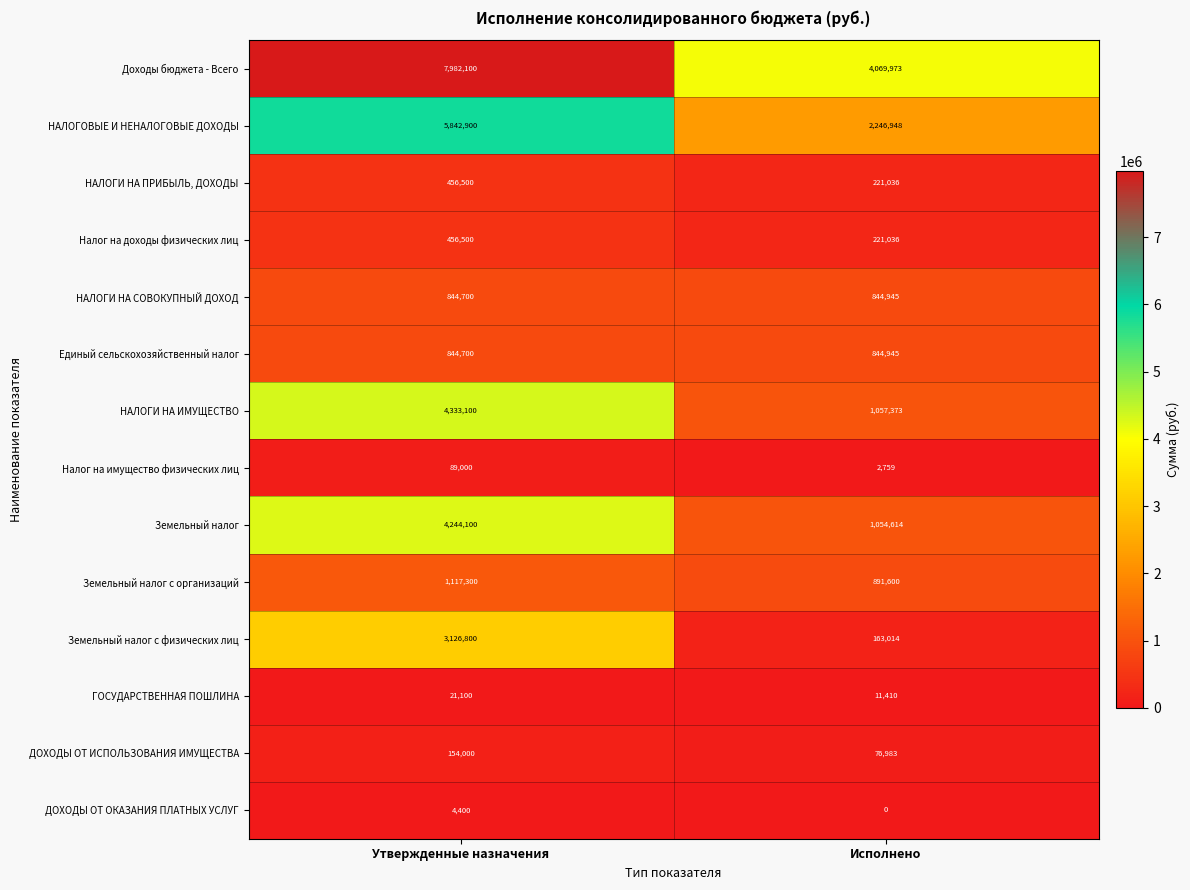

At which category does the chart reach its peak across all series?

Утвержденные назначения